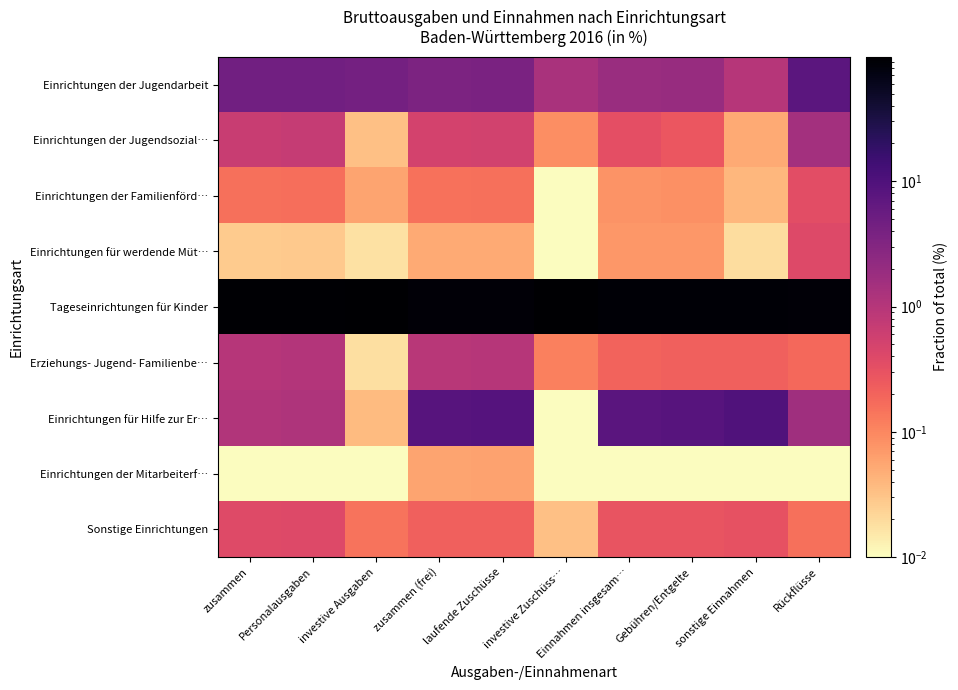

Reading left to right, transcribe all the data shown in this chart.

Einrichtungen der Jugendarbeit: zusammen=4.6	Personalausgaben=4.6	investive Ausgaben=4.2	zusammen (frei)=3.6	laufende Zuschüsse=3.7	investive Zuschüss…=1.3	Einnahmen insgesam…=1.9	Gebühren/Entgelte=1.9	sonstige Einnahmen=1.0	Rückflüsse=7.5
Einrichtungen der Jugendsozial…: zusammen=0.7	Personalausgaben=0.7	investive Ausgaben=0.0	zusammen (frei)=0.5	laufende Zuschüsse=0.5	investive Zuschüss…=0.1	Einnahmen insgesam…=0.3	Gebühren/Entgelte=0.3	sonstige Einnahmen=0.1	Rückflüsse=1.5
Einrichtungen der Familienförd…: zusammen=0.2	Personalausgaben=0.2	investive Ausgaben=0.1	zusammen (frei)=0.2	laufende Zuschüsse=0.2	investive Zuschüss…=0.0	Einnahmen insgesam…=0.1	Gebühren/Entgelte=0.1	sonstige Einnahmen=0.0	Rückflüsse=0.4
Einrichtungen für werdende Müt…: zusammen=0.0	Personalausgaben=0.0	investive Ausgaben=0.0	zusammen (frei)=0.1	laufende Zuschüsse=0.1	investive Zuschüss…=0.0	Einnahmen insgesam…=0.1	Gebühren/Entgelte=0.1	sonstige Einnahmen=0.0	Rückflüsse=0.4
Tageseinrichtungen für Kinder: zusammen=92.2	Personalausgaben=91.9	investive Ausgaben=95.5	zusammen (frei)=86.0	laufende Zuschüsse=85.5	investive Zuschüss…=98.5	Einnahmen insgesam…=89.2	Gebühren/Entgelte=88.7	sonstige Einnahmen=88.8	Rückflüsse=88.4
Erziehungs- Jugend- Familienbe…: zusammen=1.0	Personalausgaben=1.1	investive Ausgaben=0.0	zusammen (frei)=1.0	laufende Zuschüsse=1.0	investive Zuschüss…=0.1	Einnahmen insgesam…=0.2	Gebühren/Entgelte=0.2	sonstige Einnahmen=0.2	Rückflüsse=0.2
Einrichtungen für Hilfe zur Er…: zusammen=1.1	Personalausgaben=1.1	investive Ausgaben=0.0	zusammen (frei)=8.5	laufende Zuschüsse=8.8	investive Zuschüss…=0.0	Einnahmen insgesam…=7.9	Gebühren/Entgelte=8.4	sonstige Einnahmen=9.6	Rückflüsse=1.6
Einrichtungen der Mitarbeiterf…: zusammen=0.0	Personalausgaben=0.0	investive Ausgaben=0.0	zusammen (frei)=0.1	laufende Zuschüsse=0.1	investive Zuschüss…=0.0	Einnahmen insgesam…=0.0	Gebühren/Entgelte=0.0	sonstige Einnahmen=0.0	Rückflüsse=0.0
Sonstige Einrichtungen: zusammen=0.4	Personalausgaben=0.4	investive Ausgaben=0.1	zusammen (frei)=0.2	laufende Zuschüsse=0.2	investive Zuschüss…=0.0	Einnahmen insgesam…=0.3	Gebühren/Entgelte=0.3	sonstige Einnahmen=0.3	Rückflüsse=0.2